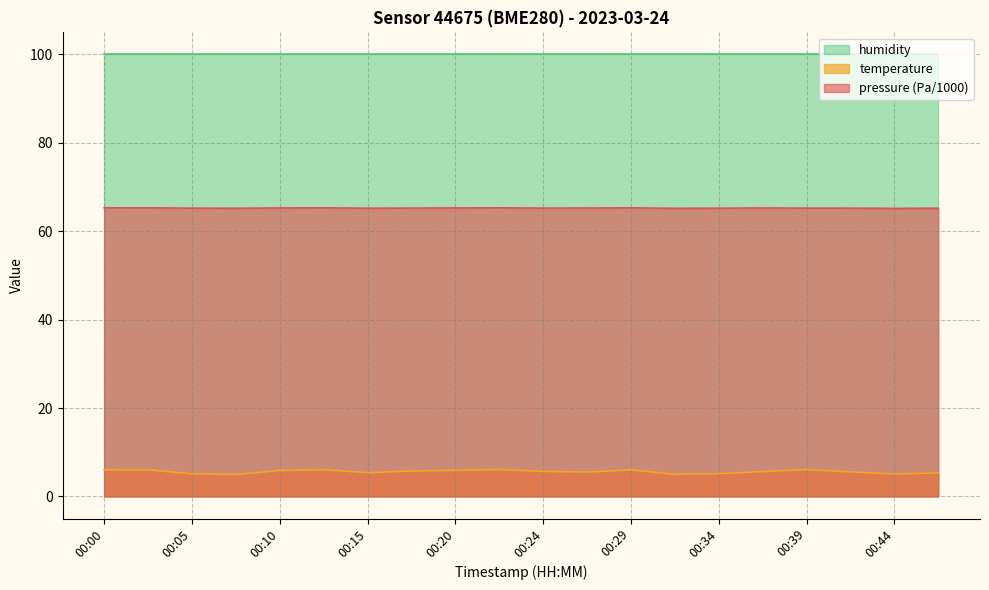

Count the number of data series in this chart.

3